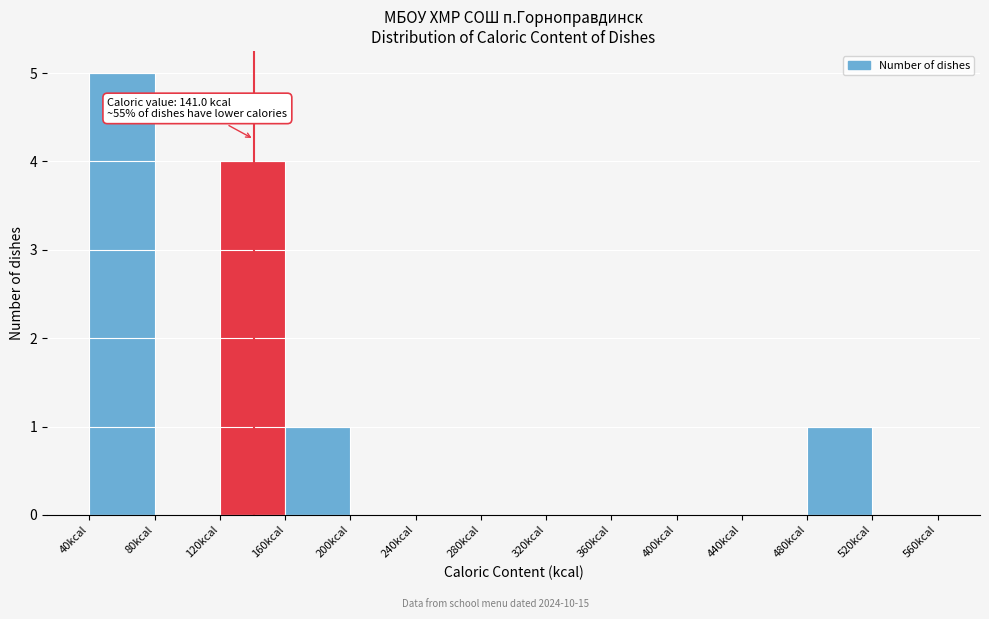

Over which range of the x-axis is the bar tallest?

40 to 80